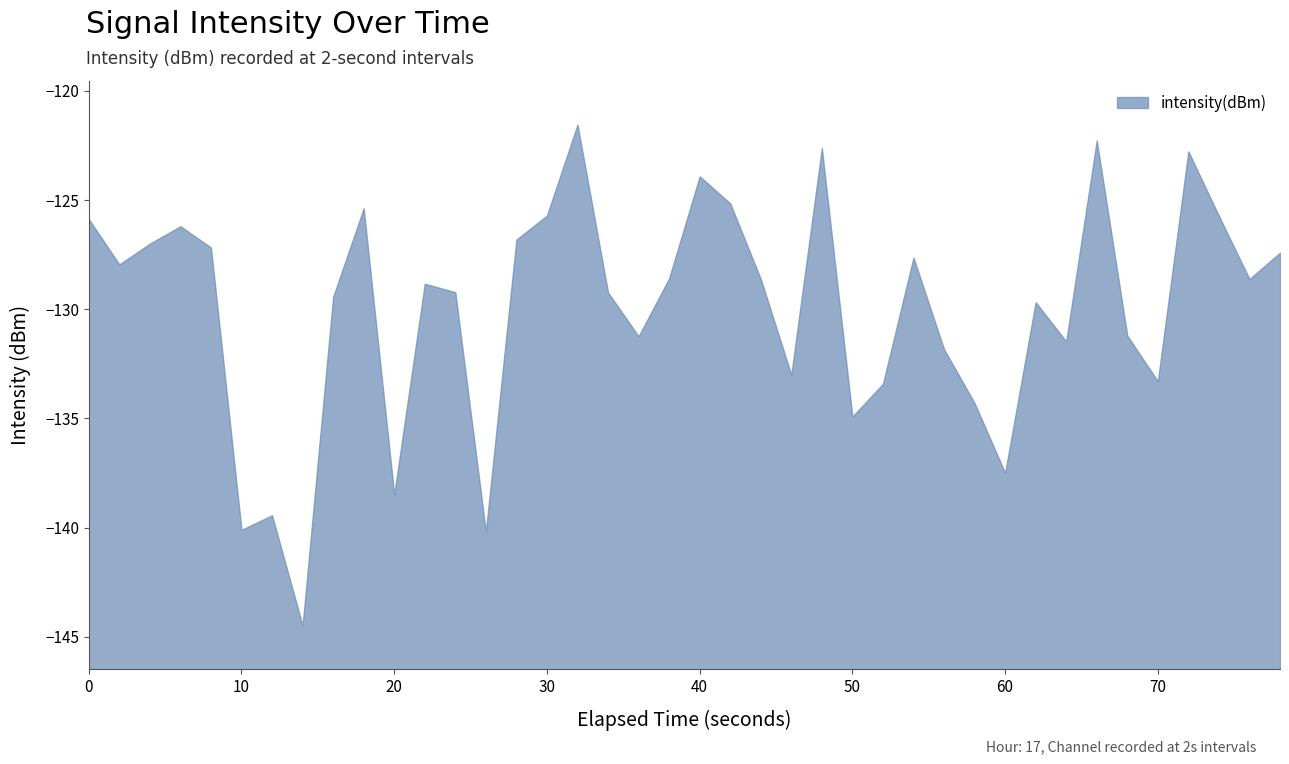

Reading left to right, what are all the values shown in this chart?

-125.9	-127.9	-127.0	-126.2	-127.2	-140.1	-139.4	-144.5	-129.4	-125.4	-138.5	-128.8	-129.2	-140.2	-126.8	-125.7	-121.5	-129.2	-131.2	-128.6	-123.9	-125.2	-128.6	-133.0	-122.6	-134.9	-133.4	-127.6	-131.8	-134.3	-137.5	-129.7	-131.5	-122.3	-131.2	-133.3	-122.8	-125.7	-128.6	-127.4